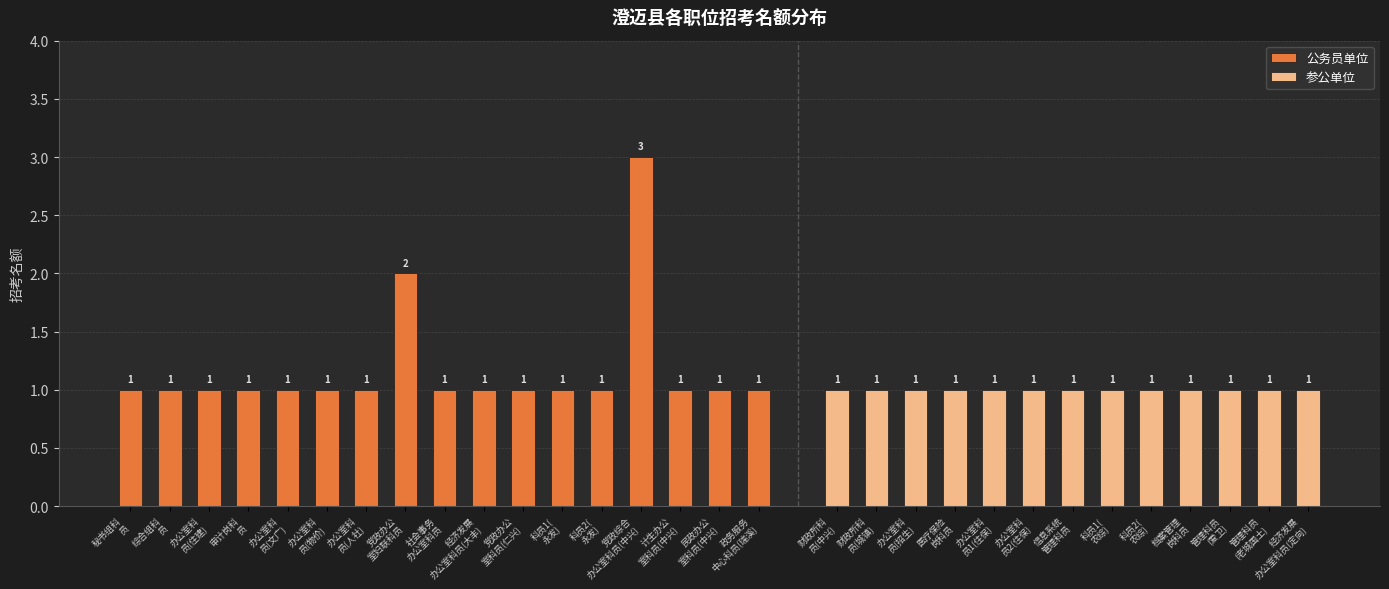

What is the greatest value displayed?

3